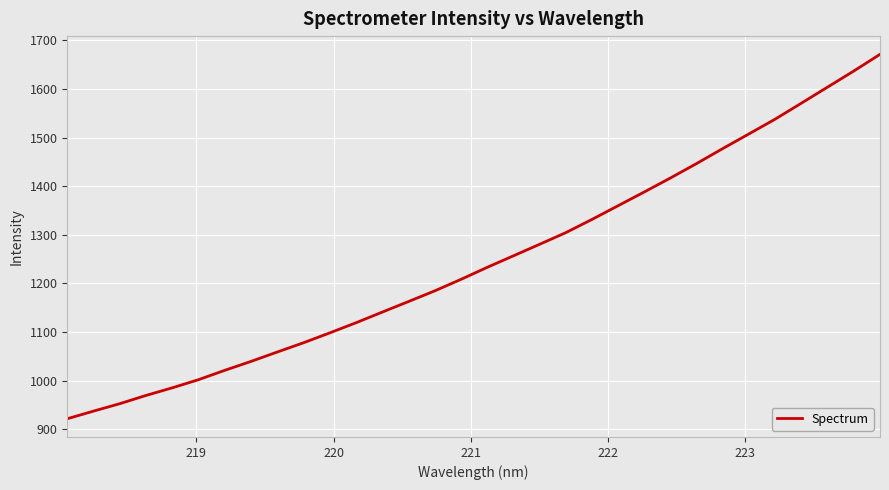

What is the maximum value shown in the chart?

1671.1